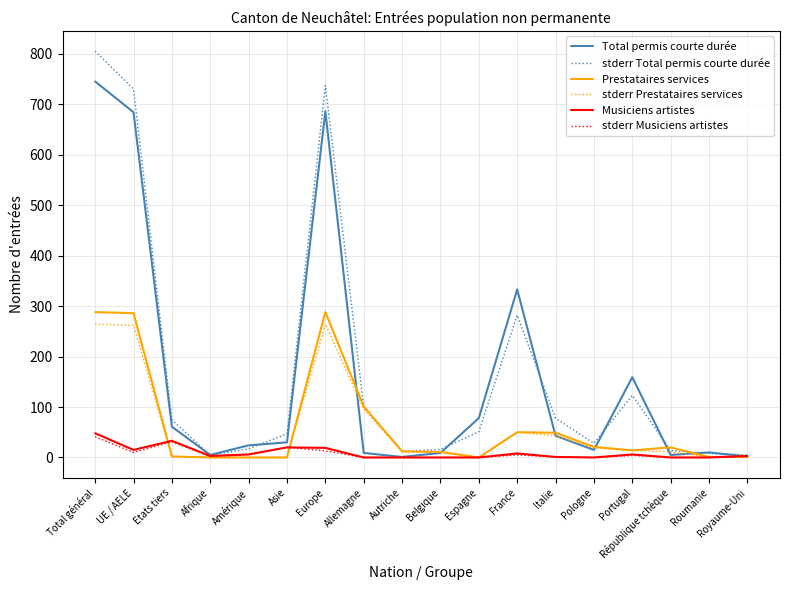

What is the greatest value displayed?

805